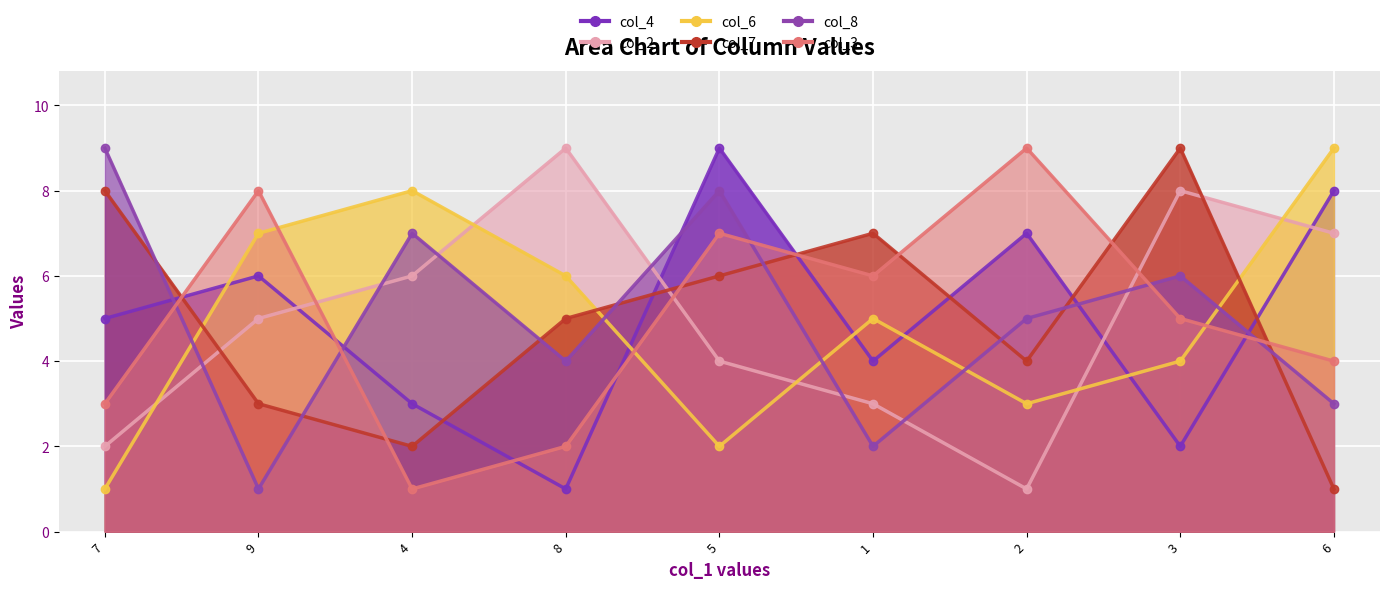

How many categories are shown in the chart?

9